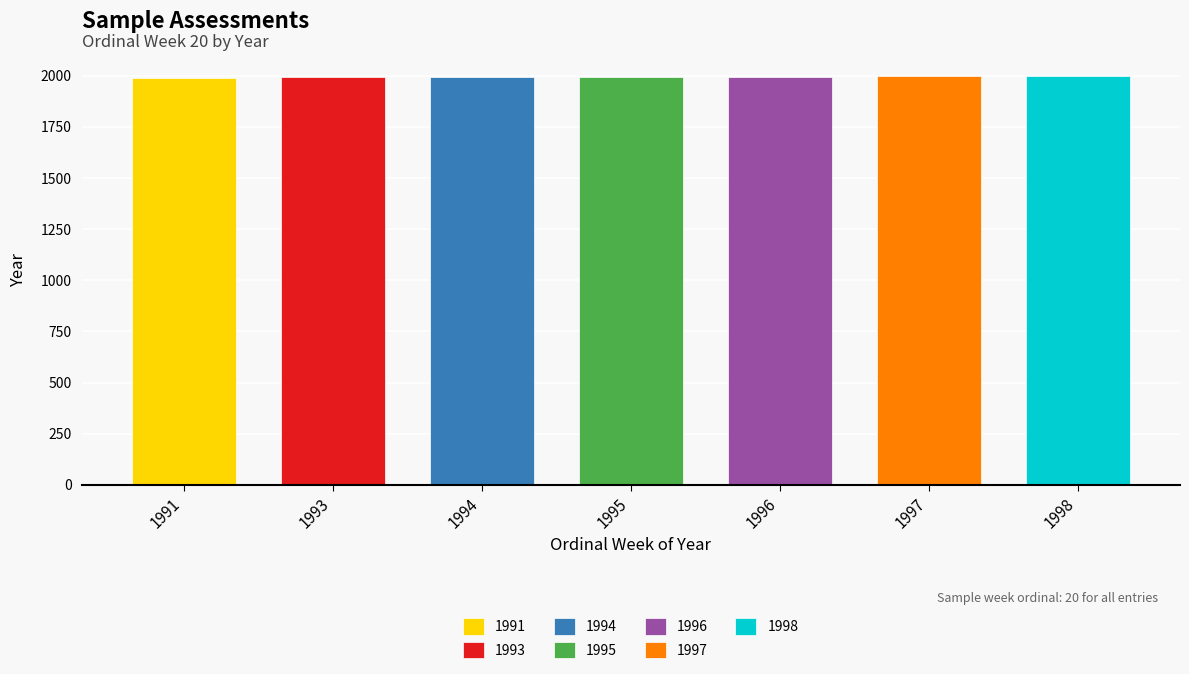

Reading right to left, list all the values displayed in this chart.

1998=1998	1997=1997	1996=1996	1995=1995	1994=1994	1993=1993	1991=1991